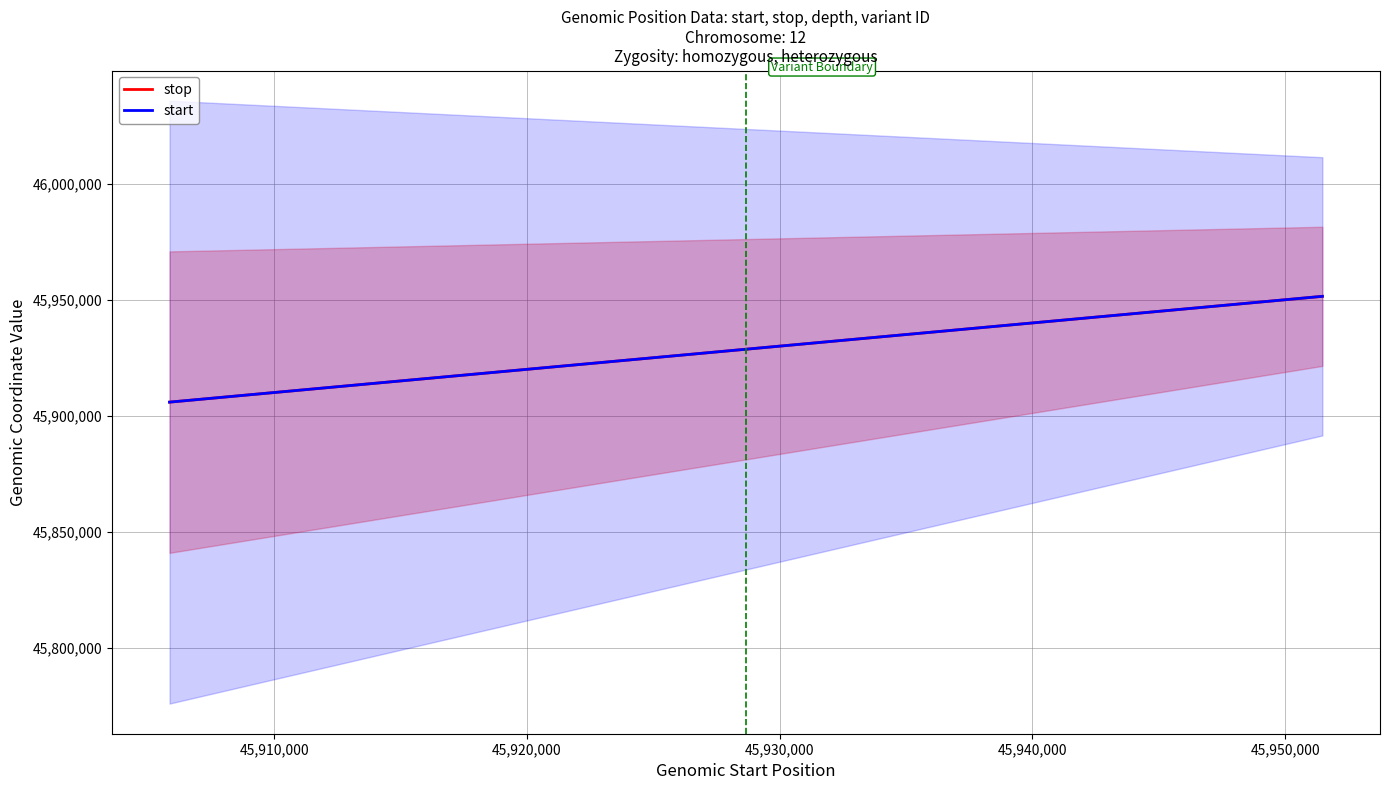

What is the maximum value shown in the chart?

45951477